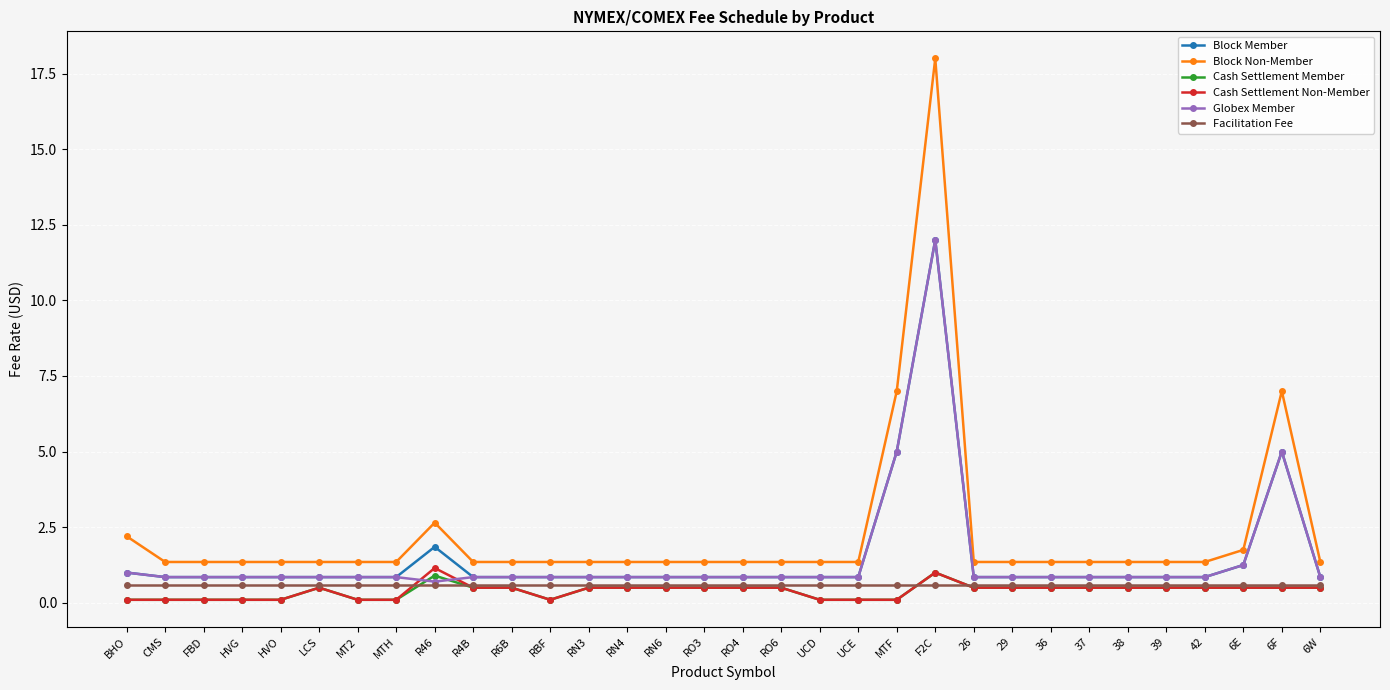

The value of Block Non-Member at RBF is 1.4. True or false?

True